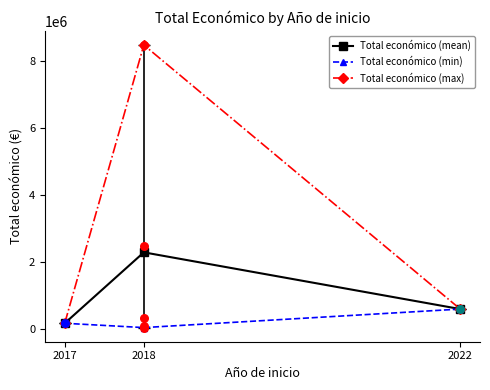

What are all the series names shown in the legend?

Total económico (mean), Total económico (min), Total económico (max)